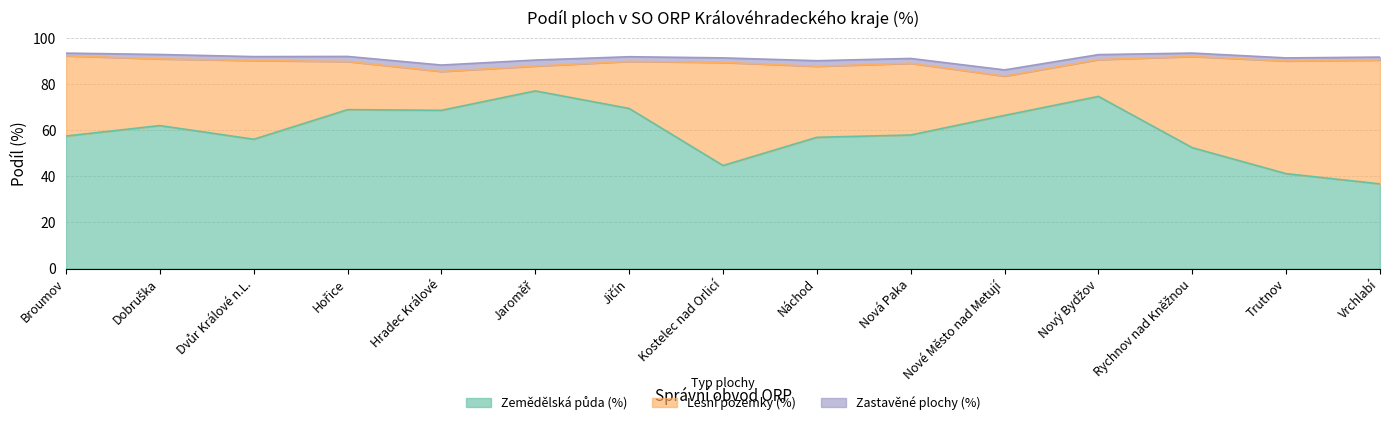

Reading left to right, extract all data points from this chart.

Zemědělská půda (%): 57.5	62.0	56.1	69.0	68.7	77.1	69.5	44.7	57.0	58.0	66.5	74.7	52.4	41.2	36.8
Lesní pozemky (%): 34.8	28.9	34.1	20.9	16.9	10.8	20.4	44.7	30.8	31.1	17.0	16.0	39.6	48.9	53.7
Zastavěné plochy (%): 1.2	1.9	1.7	2.2	2.8	2.6	2.0	2.0	2.4	2.1	2.7	2.2	1.5	1.3	1.3